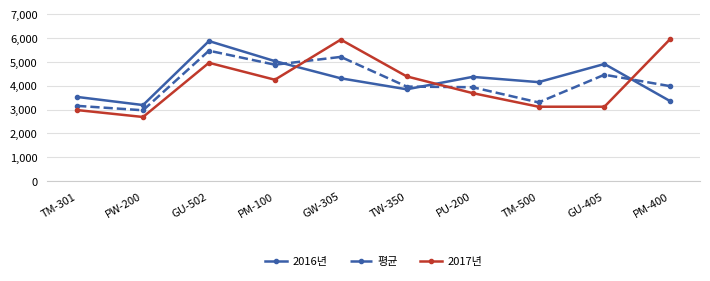

Rank the series at GW-305 from highest to lowest value.

2017년, 평균, 2016년